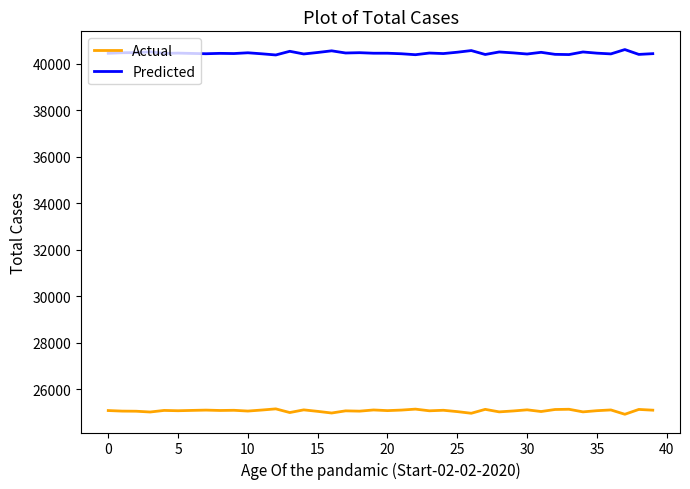

List the series in order of their overall mean, lowest first.

Actual, Predicted